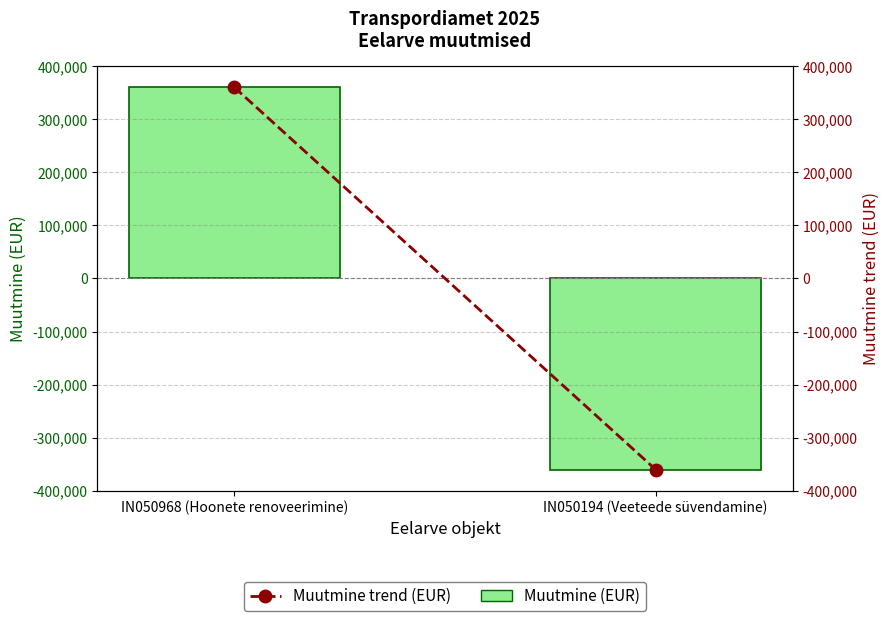

Reading left to right, extract all data points from this chart.

Muutmine (EUR): IN050968 (Hoonete renoveerimine)=360000	IN050194 (Veeteede süvendamine)=-360000
Muutmine trend (EUR): IN050968 (Hoonete renoveerimine)=360000	IN050194 (Veeteede süvendamine)=-360000